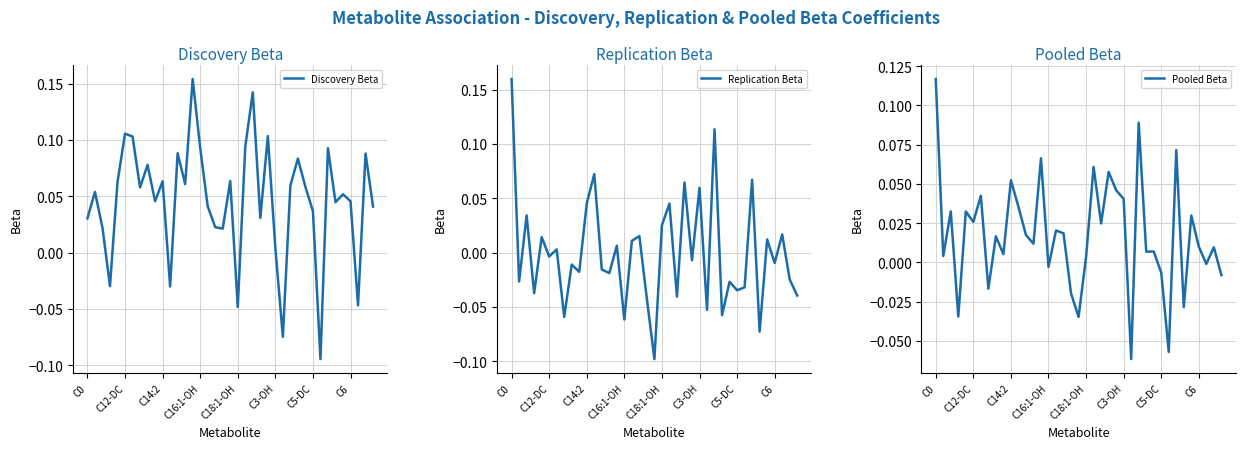

The value of Pooled Beta at 29 is 0.0. True or false?

False